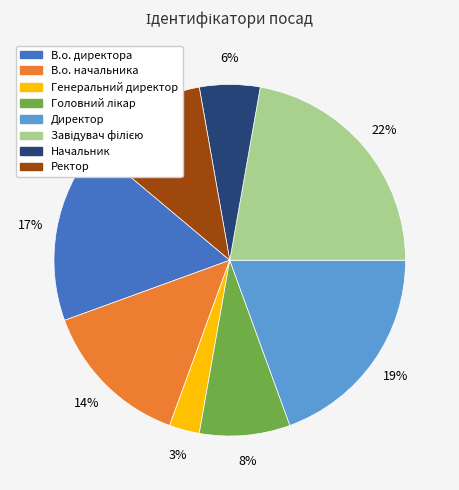

The Начальник slice represents 1% of the pie. True or false?

False